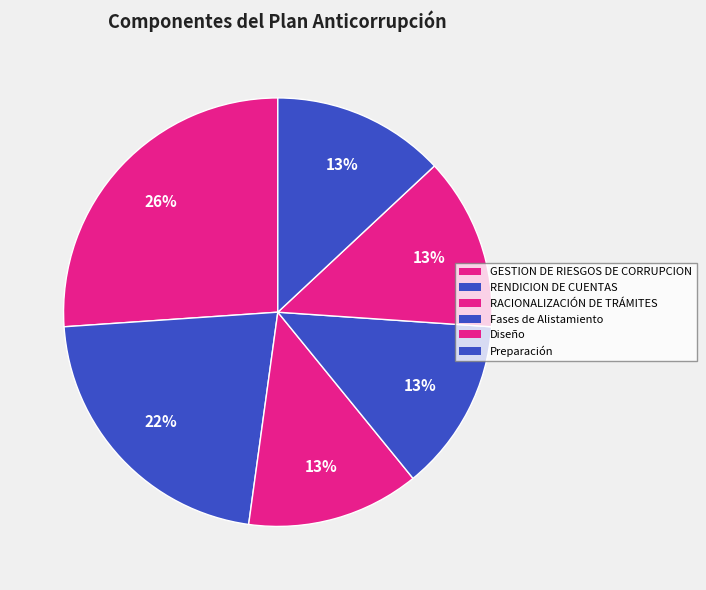

How many segments does this pie chart have?

6